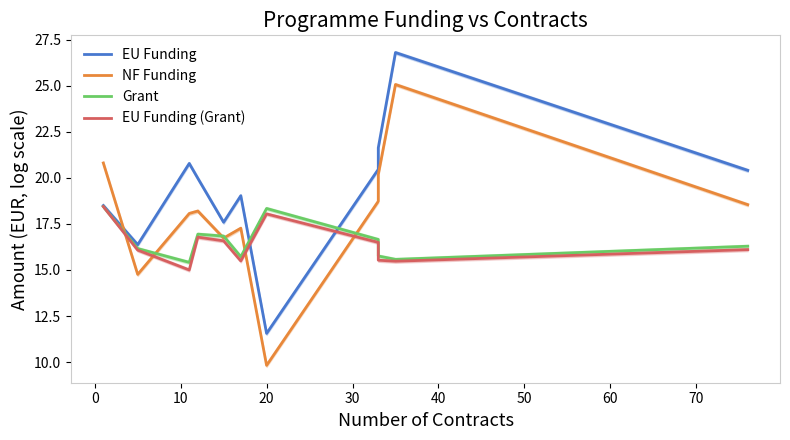

Does the chart have visible grid lines?

No